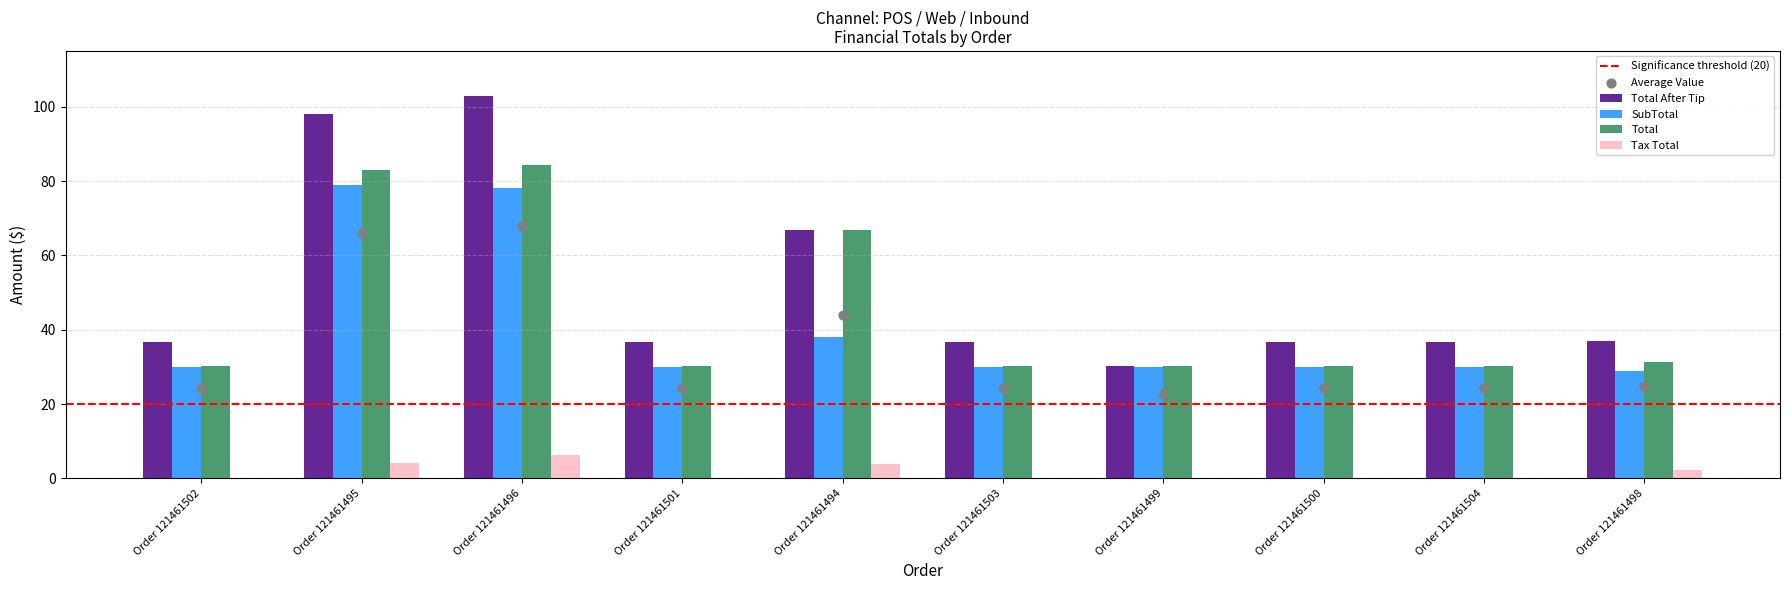

Which series contains the lowest Y value?

Tax Total